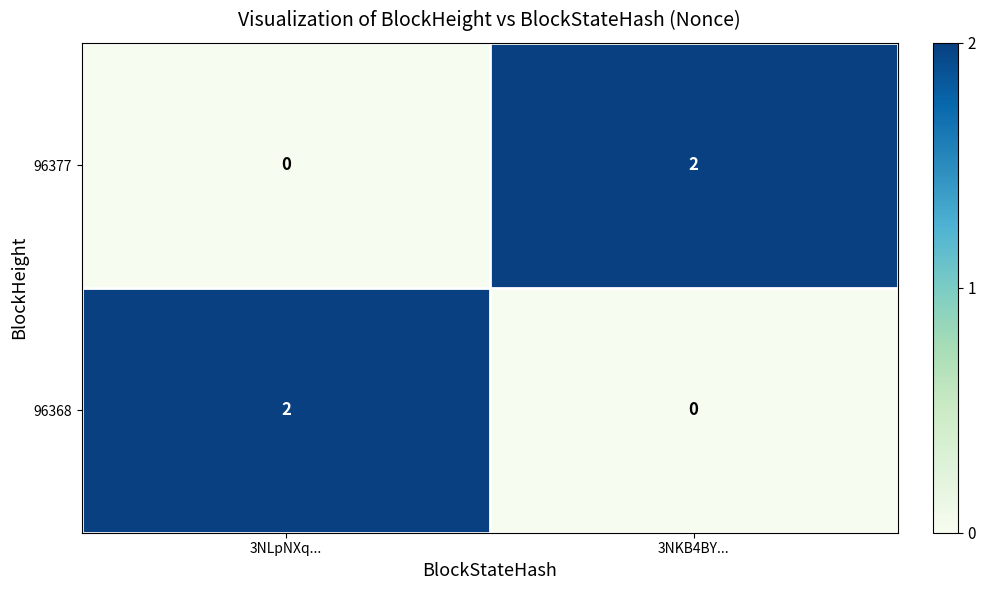

At how many categories does at least one series exceed 0?

2